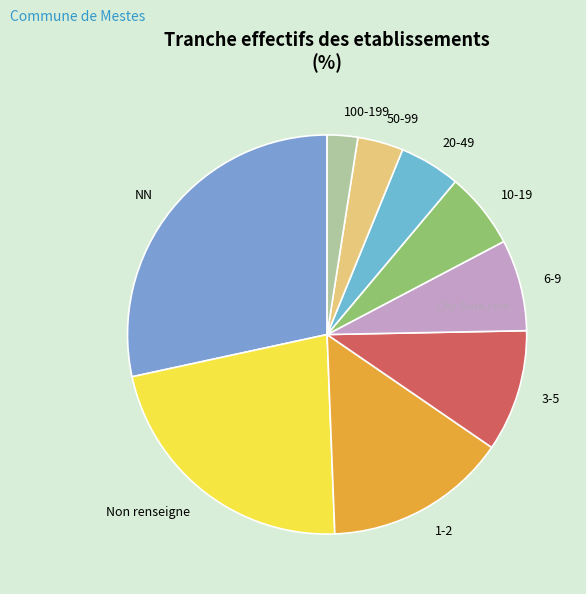

Which slice is the smallest?

100-199